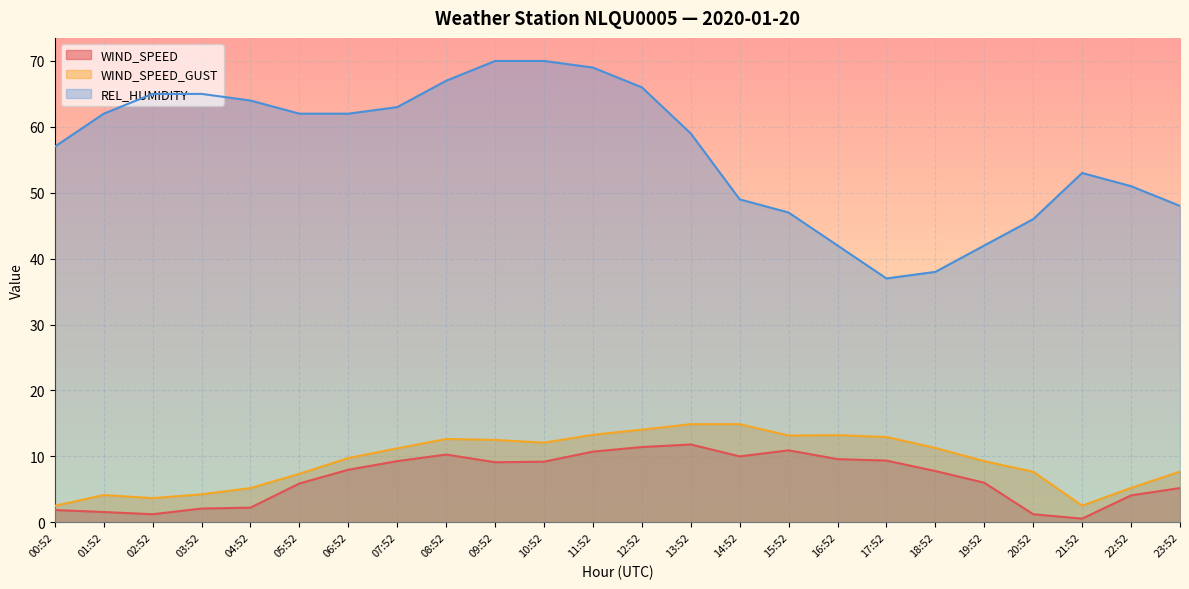

What is the value of the WIND_SPEED point at the 3rd from the left?

1.2